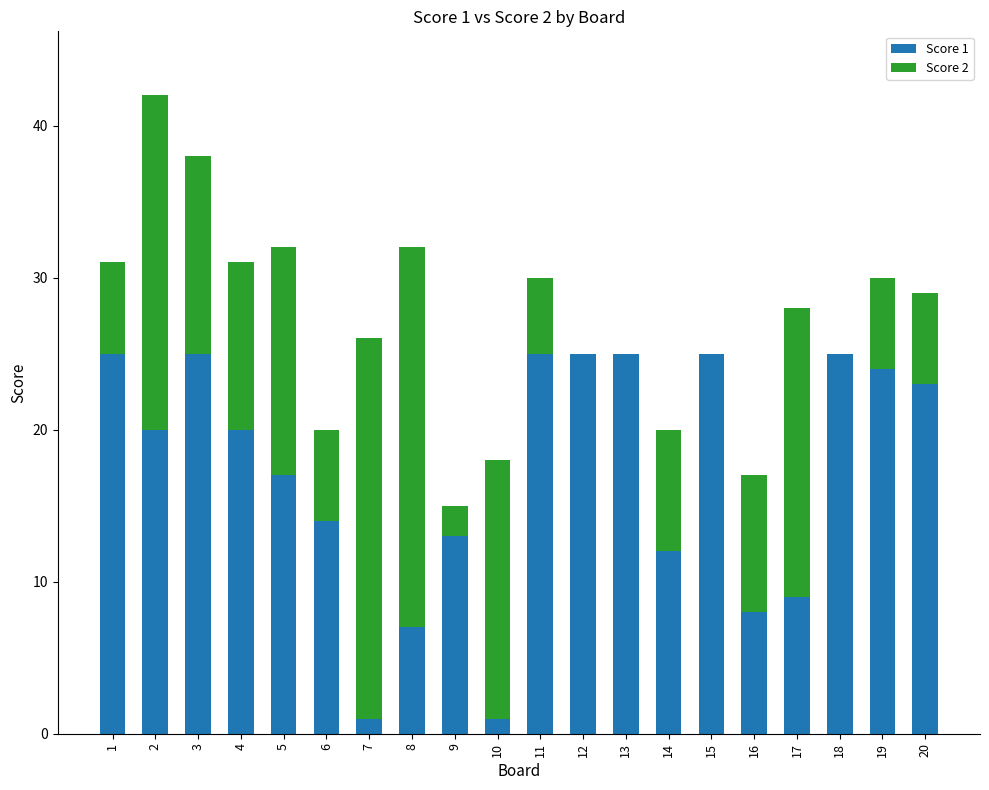

Is it true that Score 1 equals 33 at 18?

False